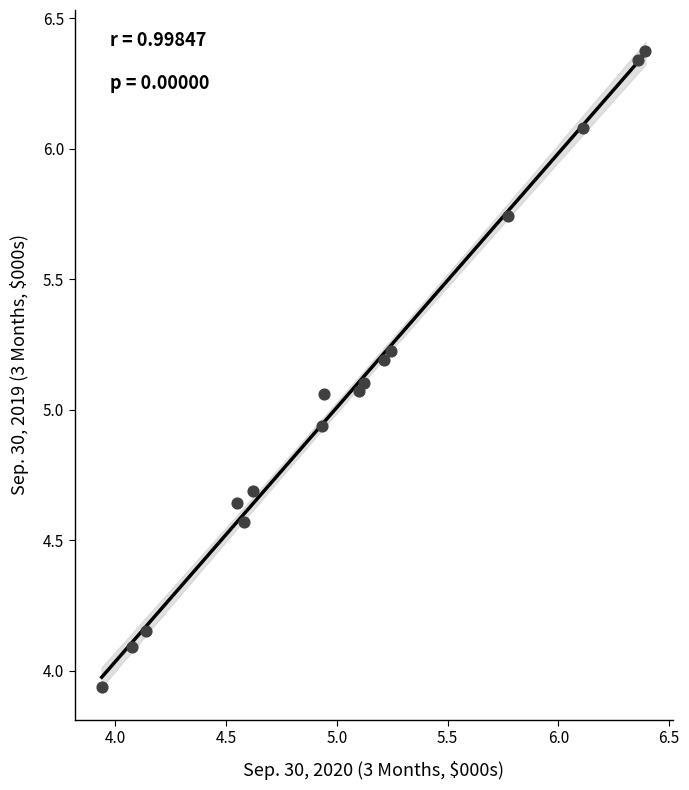

What is the range of X values (max minus min)?

2.5